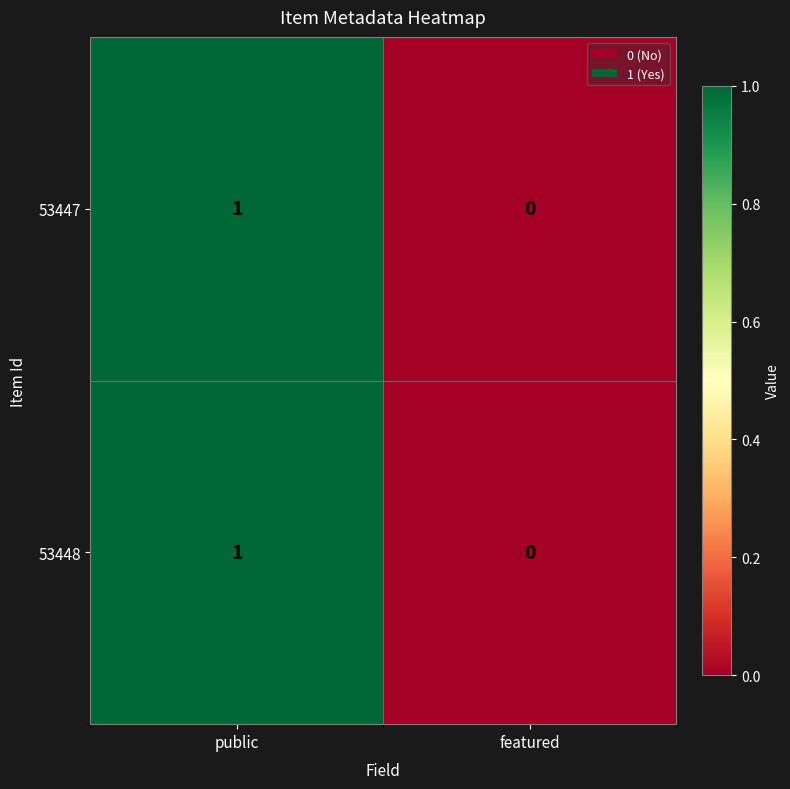

At which label does 53447 reach its minimum?

featured